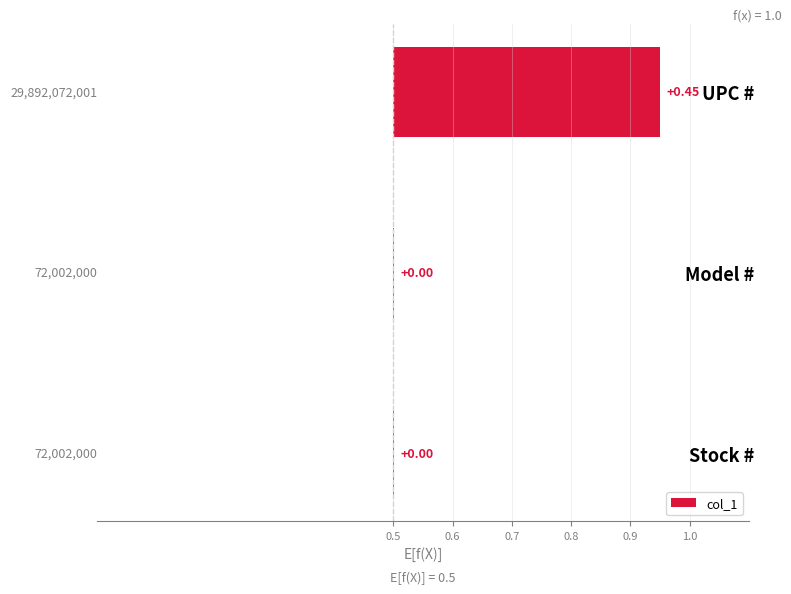

Reading left to right, what are all the values shown in this chart?

0.0	0.0	0.4